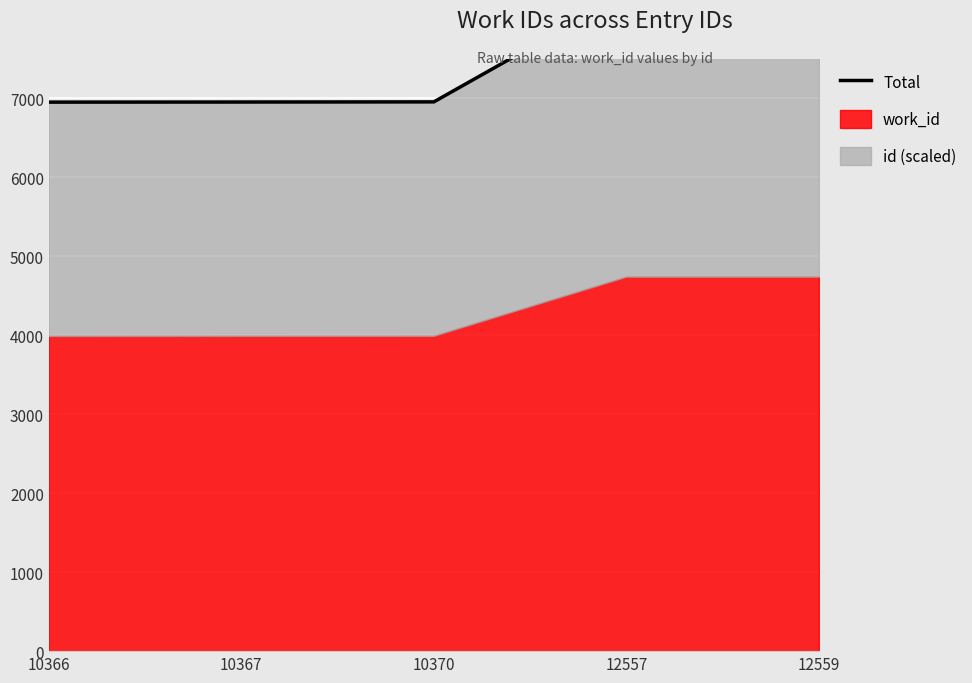

What is the greatest value displayed?

8331.3